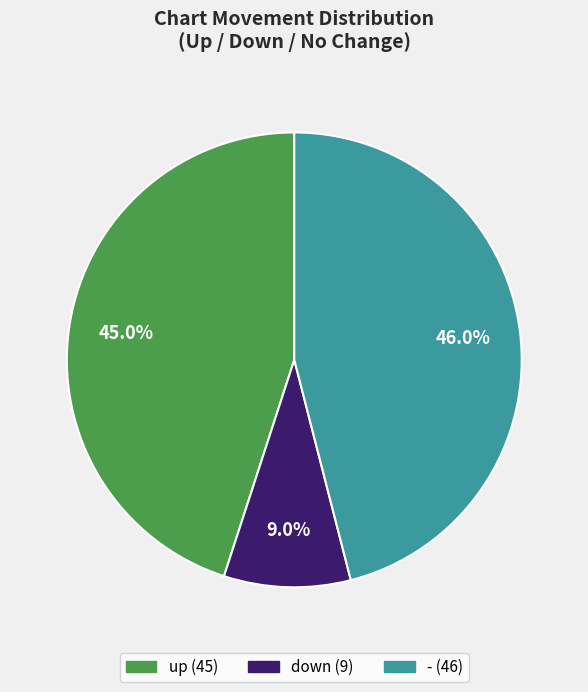

The down slice represents 9% of the pie. True or false?

True